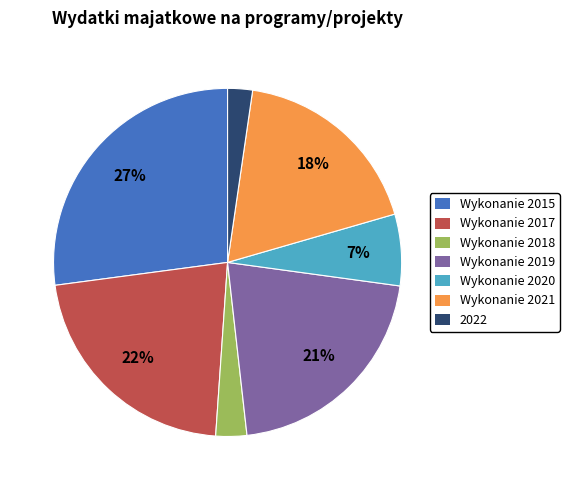

The Wykonanie 2019 slice represents 36% of the pie. True or false?

False